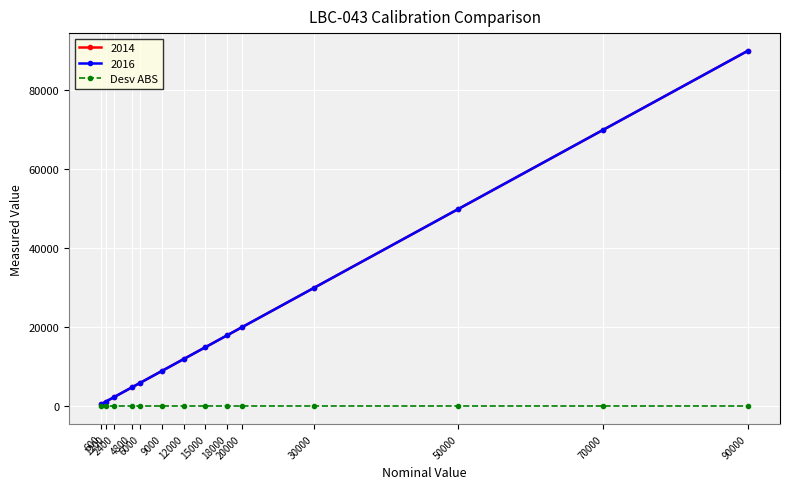

Is the value of 2016 at 4800 greater than the value of 2014 at 90000?

No